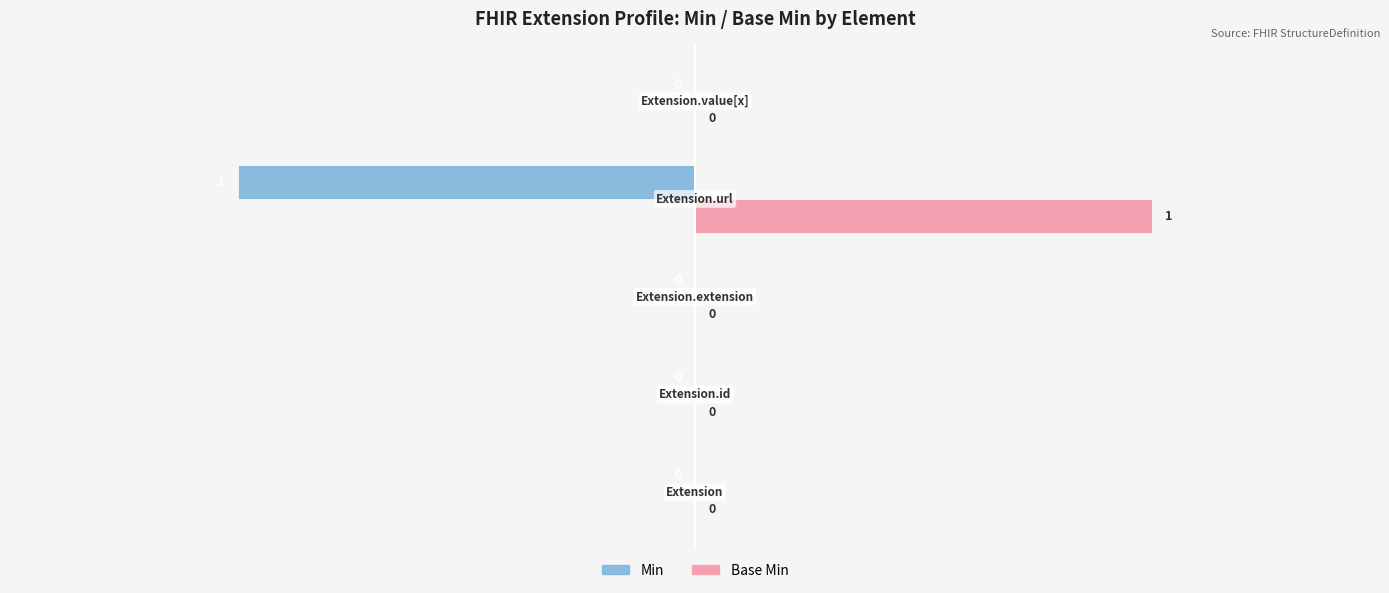

Which series has the largest total across all categories?

Base Min